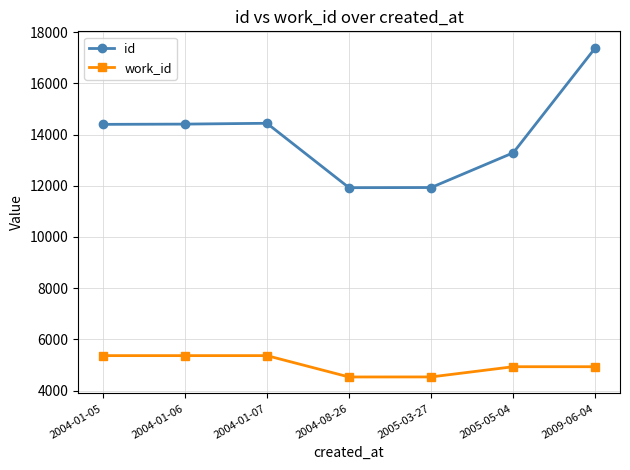

Which series has the largest total across all categories?

id